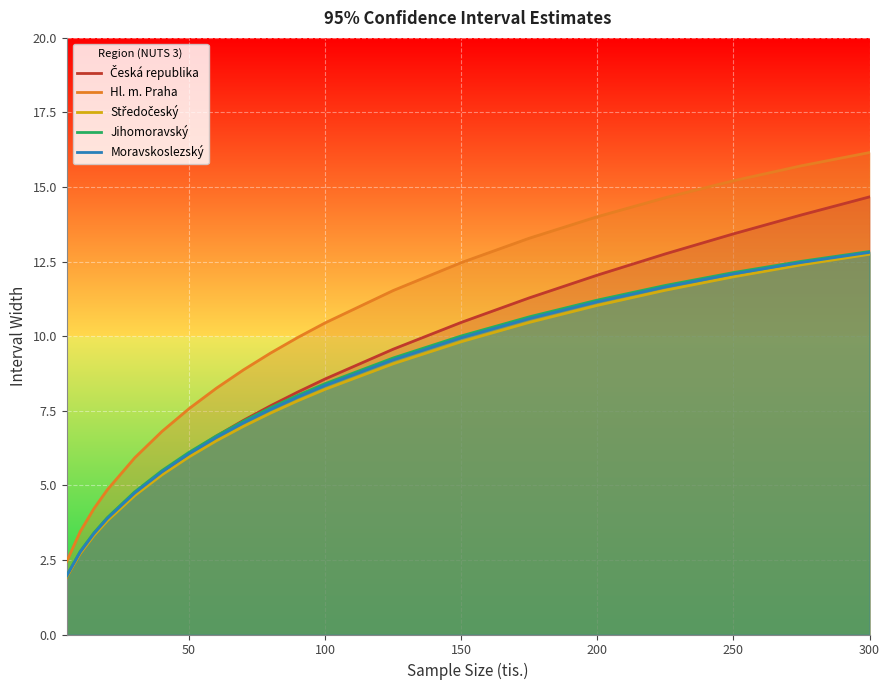

What is the difference between the maximum and minimum values in the Česká republika series?

12.7